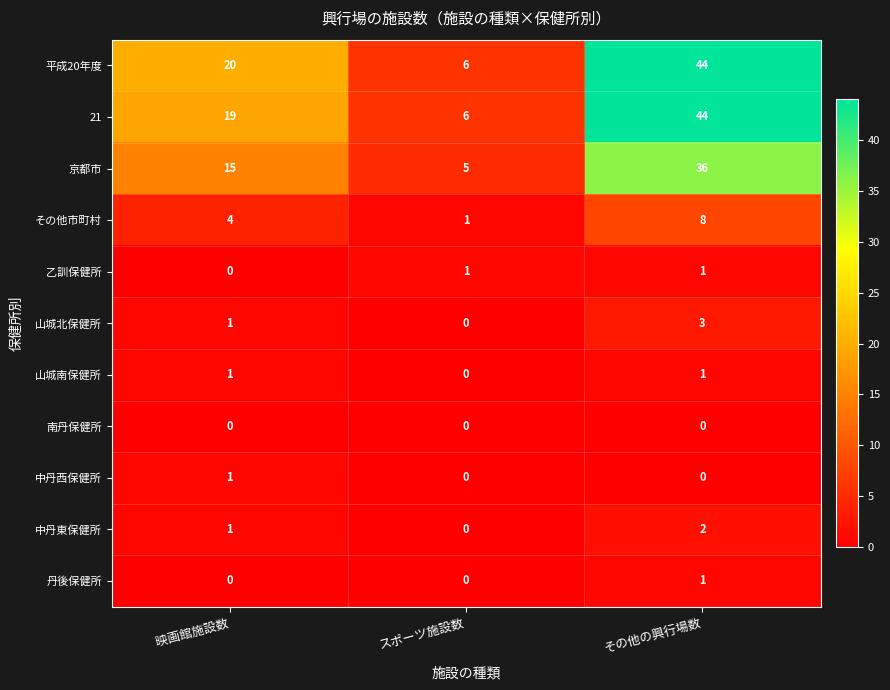

The 山城南保健所 series shows -1 at スポーツ施設数. True or false?

False